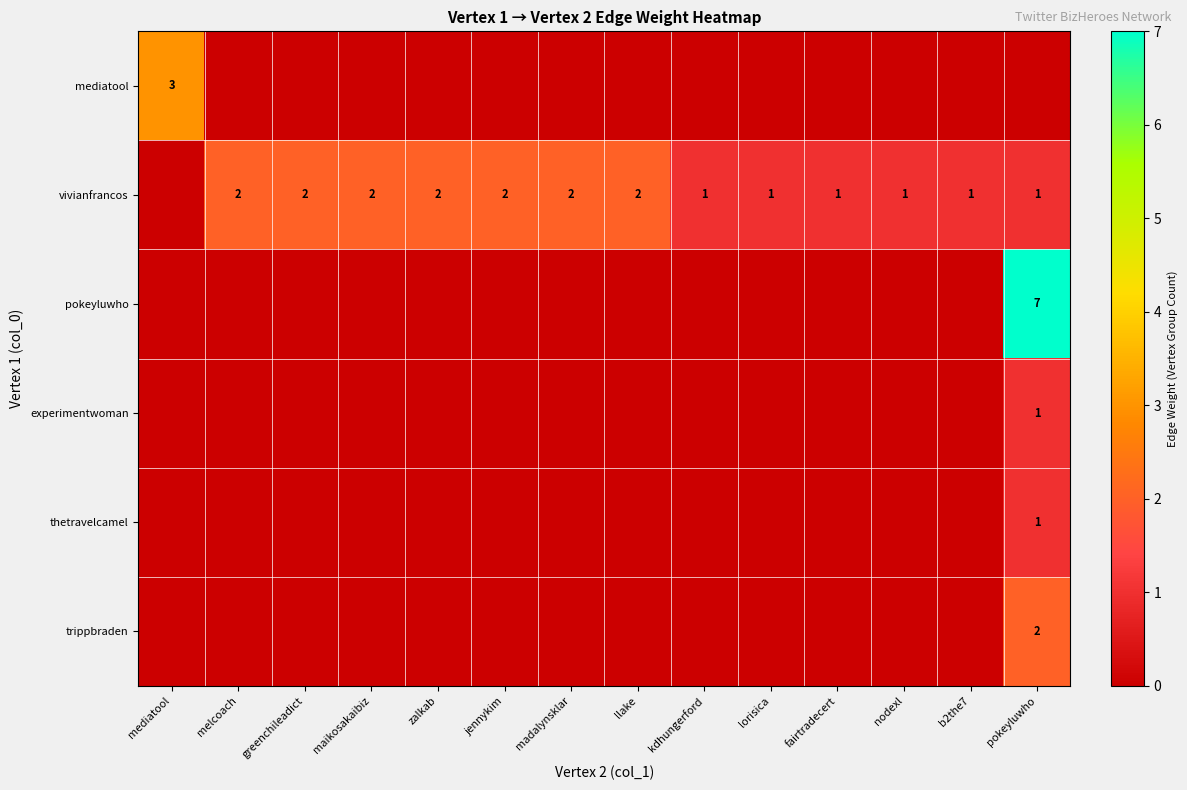

What is the total value across all series at maikosakaibiz?

2